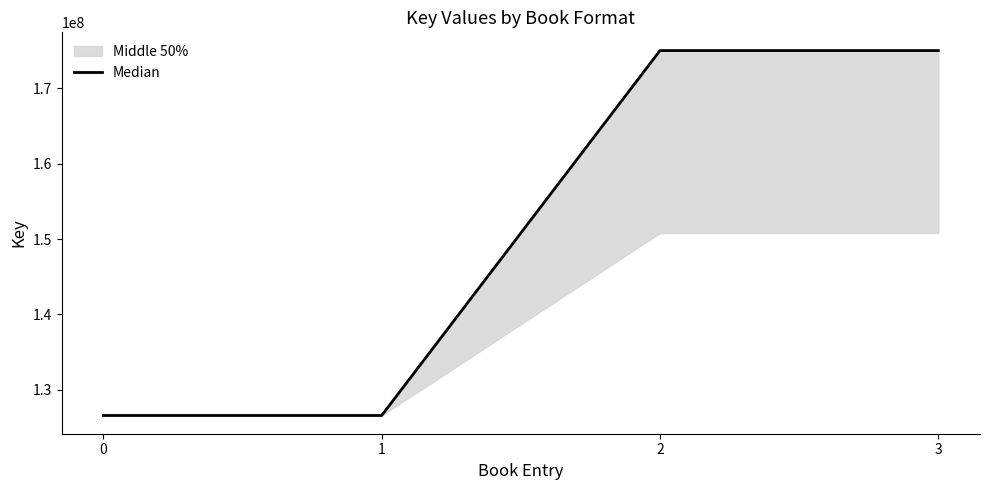

Count the values in the range 126558645 to 175033704.

4